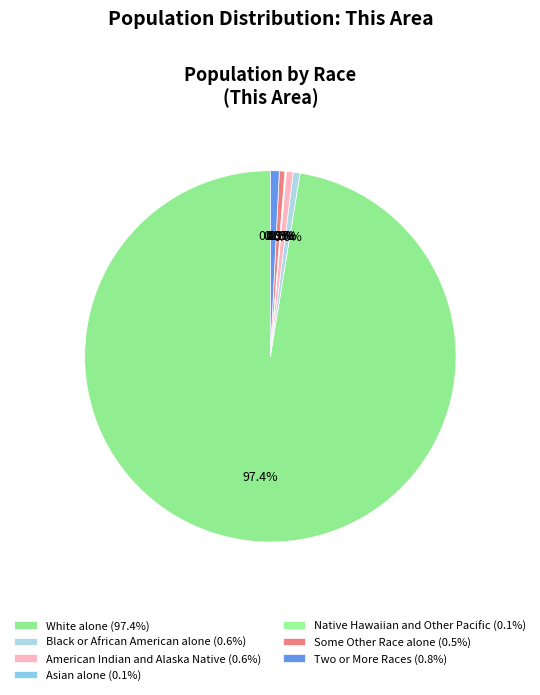

How many segments does this pie chart have?

7